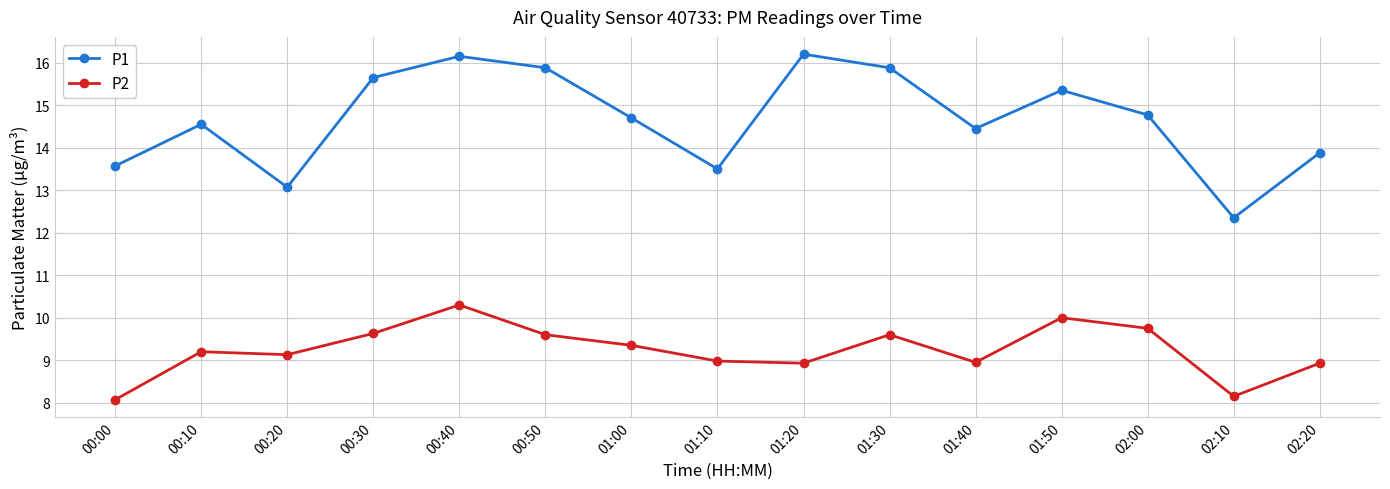

At which category does P1 reach its first local valley?

00:20